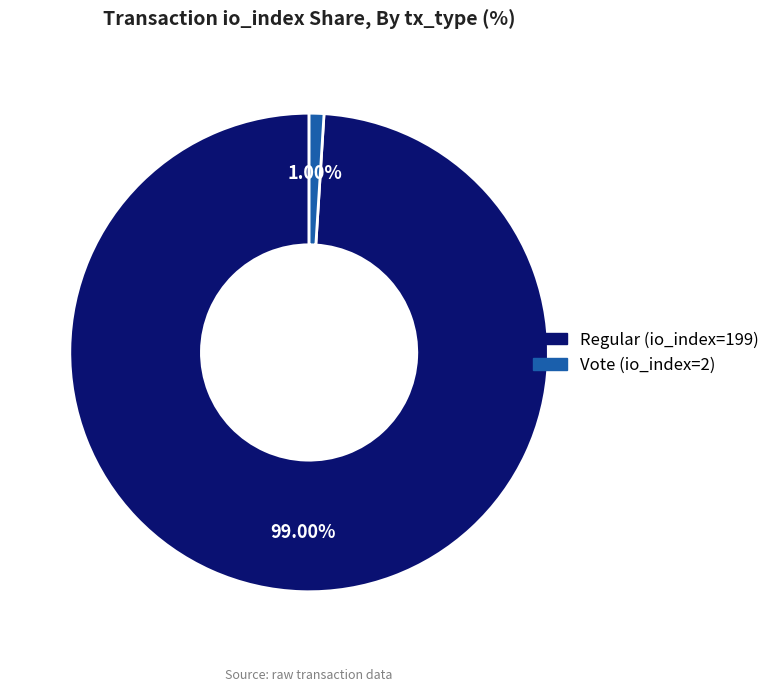

Is it true that Regular (io_index=199) is 93% of the pie?

False